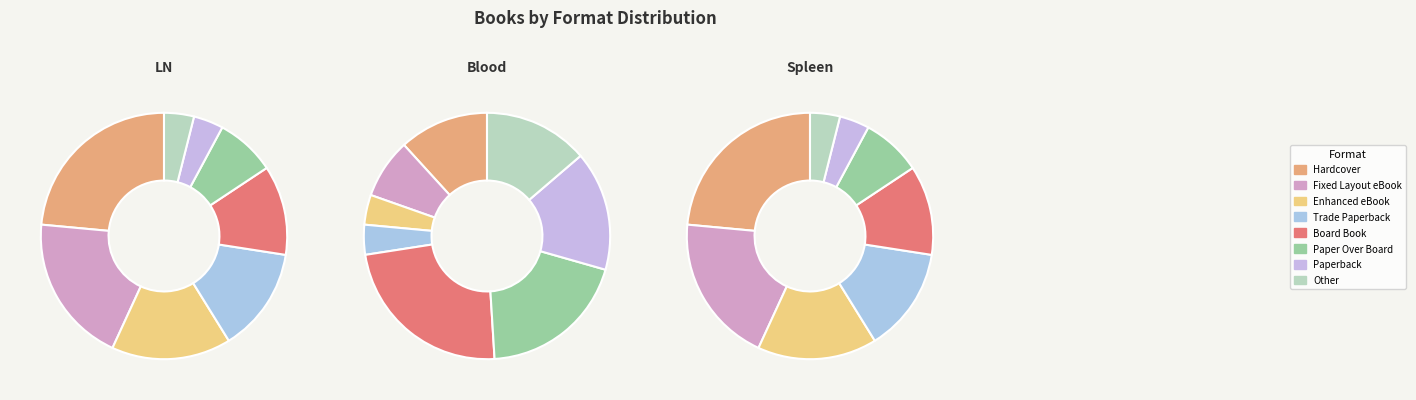

Is the sum of Paper Over Board and Paperback greater than half?

No